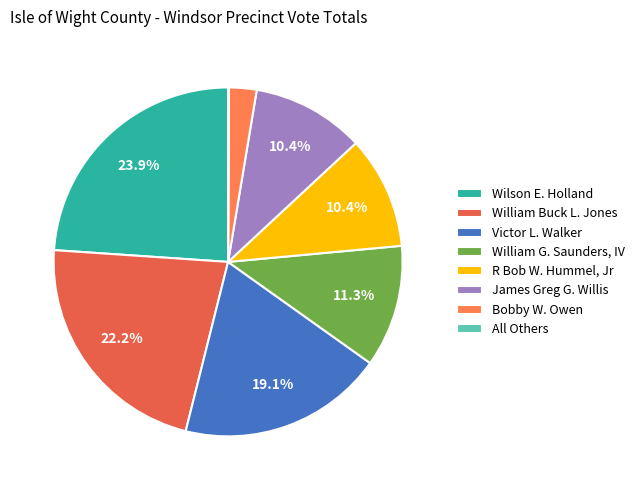

What is the largest slice in the pie chart?

Wilson E. Holland